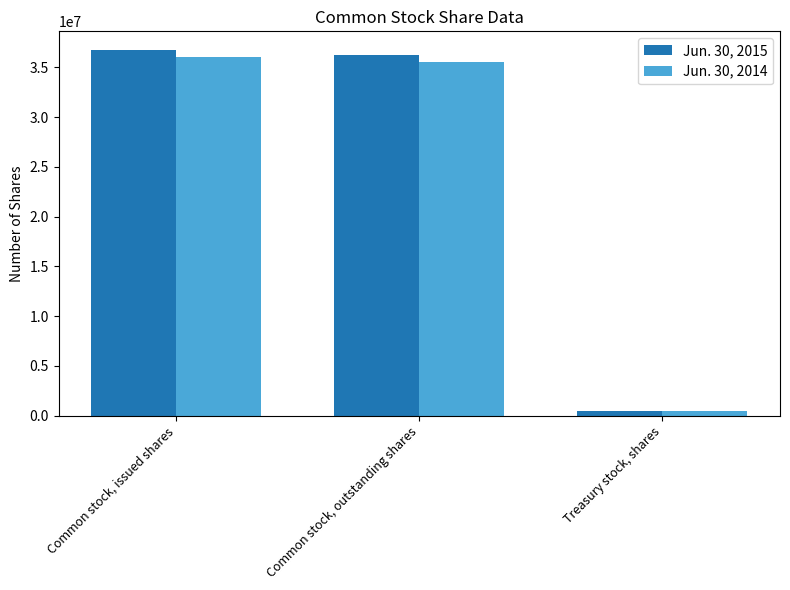

True or false: Jun. 30, 2015 has a value of 36783381 at Common stock, issued shares.

True